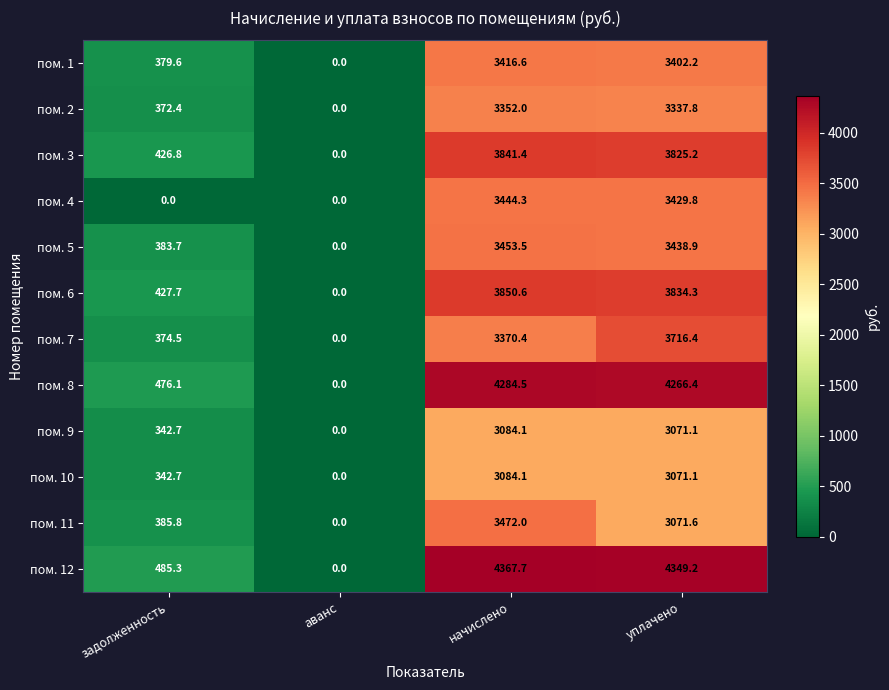

The value of пом. 12 at начислено is 4367.7. True or false?

True